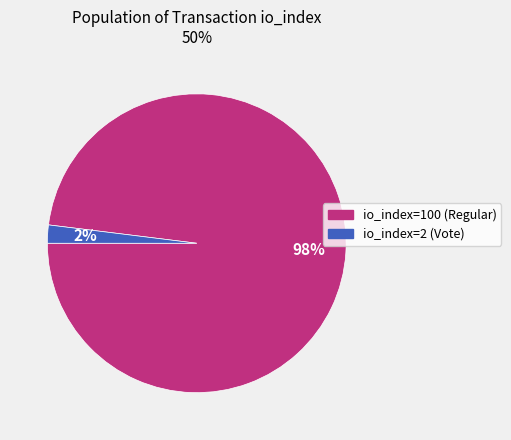

Is the sum of io_index=2 (Vote) and io_index=100 (Regular) greater than half?

Yes